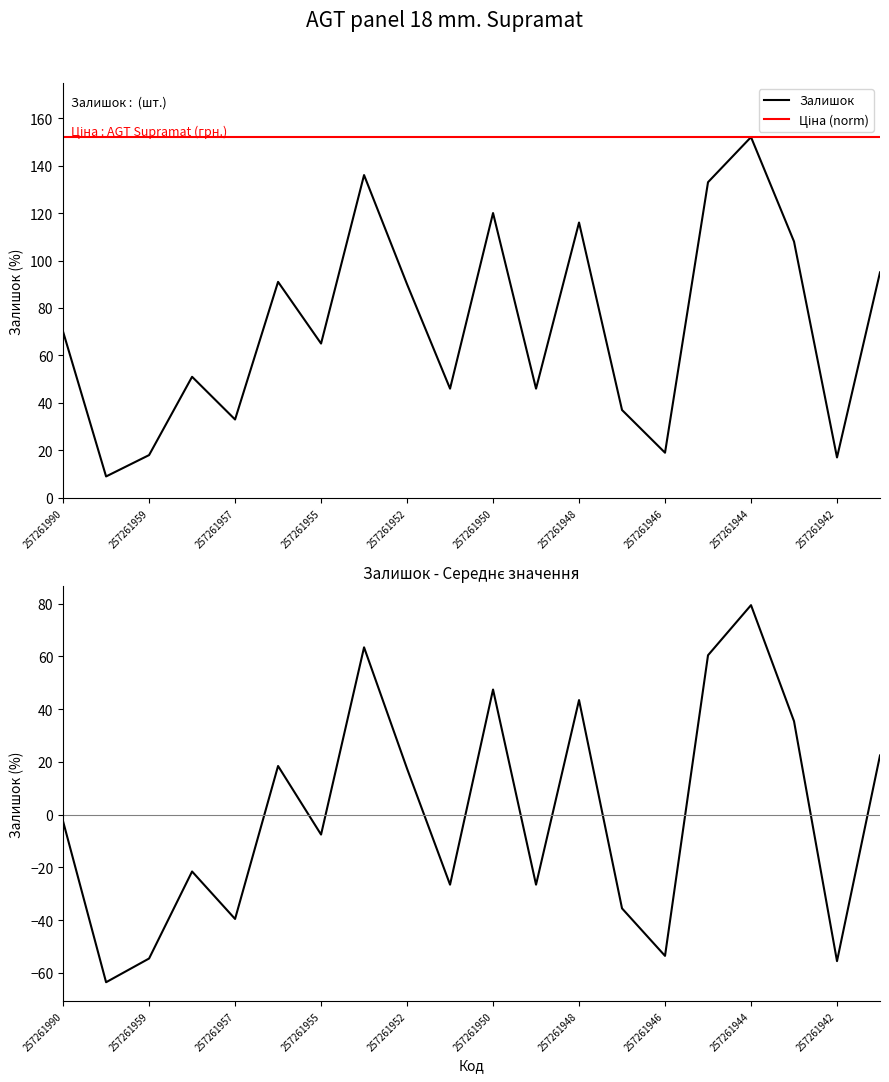

How many values in the Залишок series exceed 70?

9